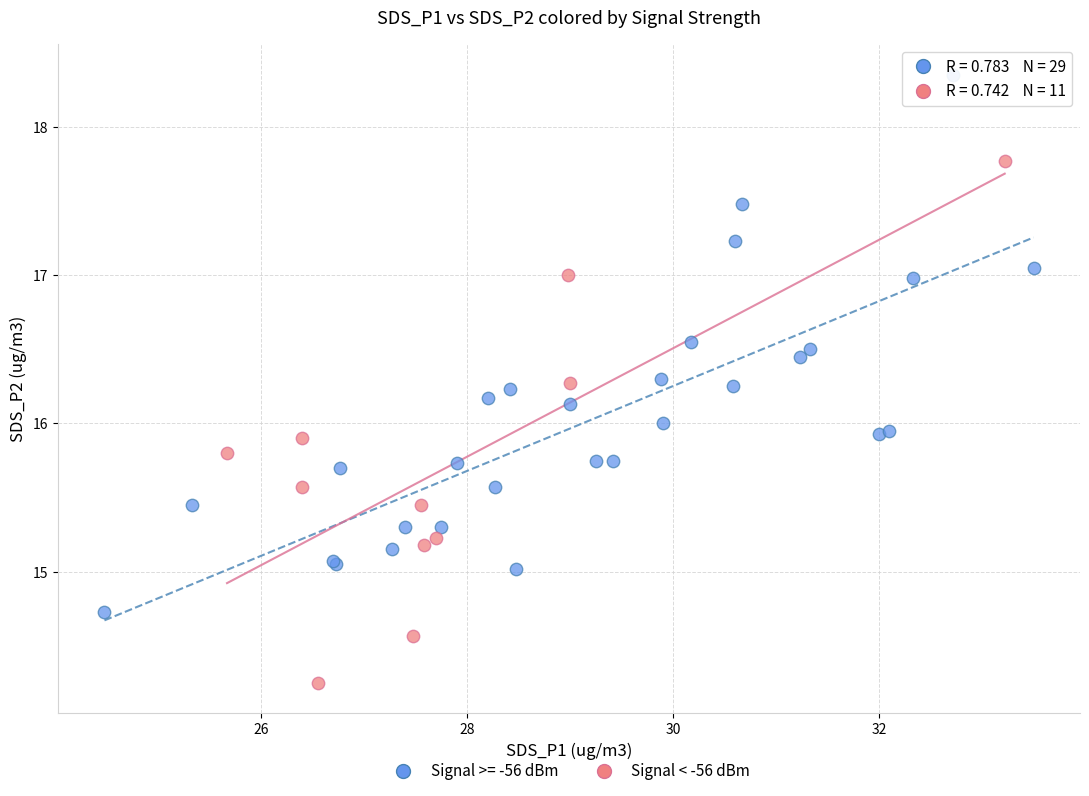

Which series contains the highest Y value?

Signal >= -56 dBm